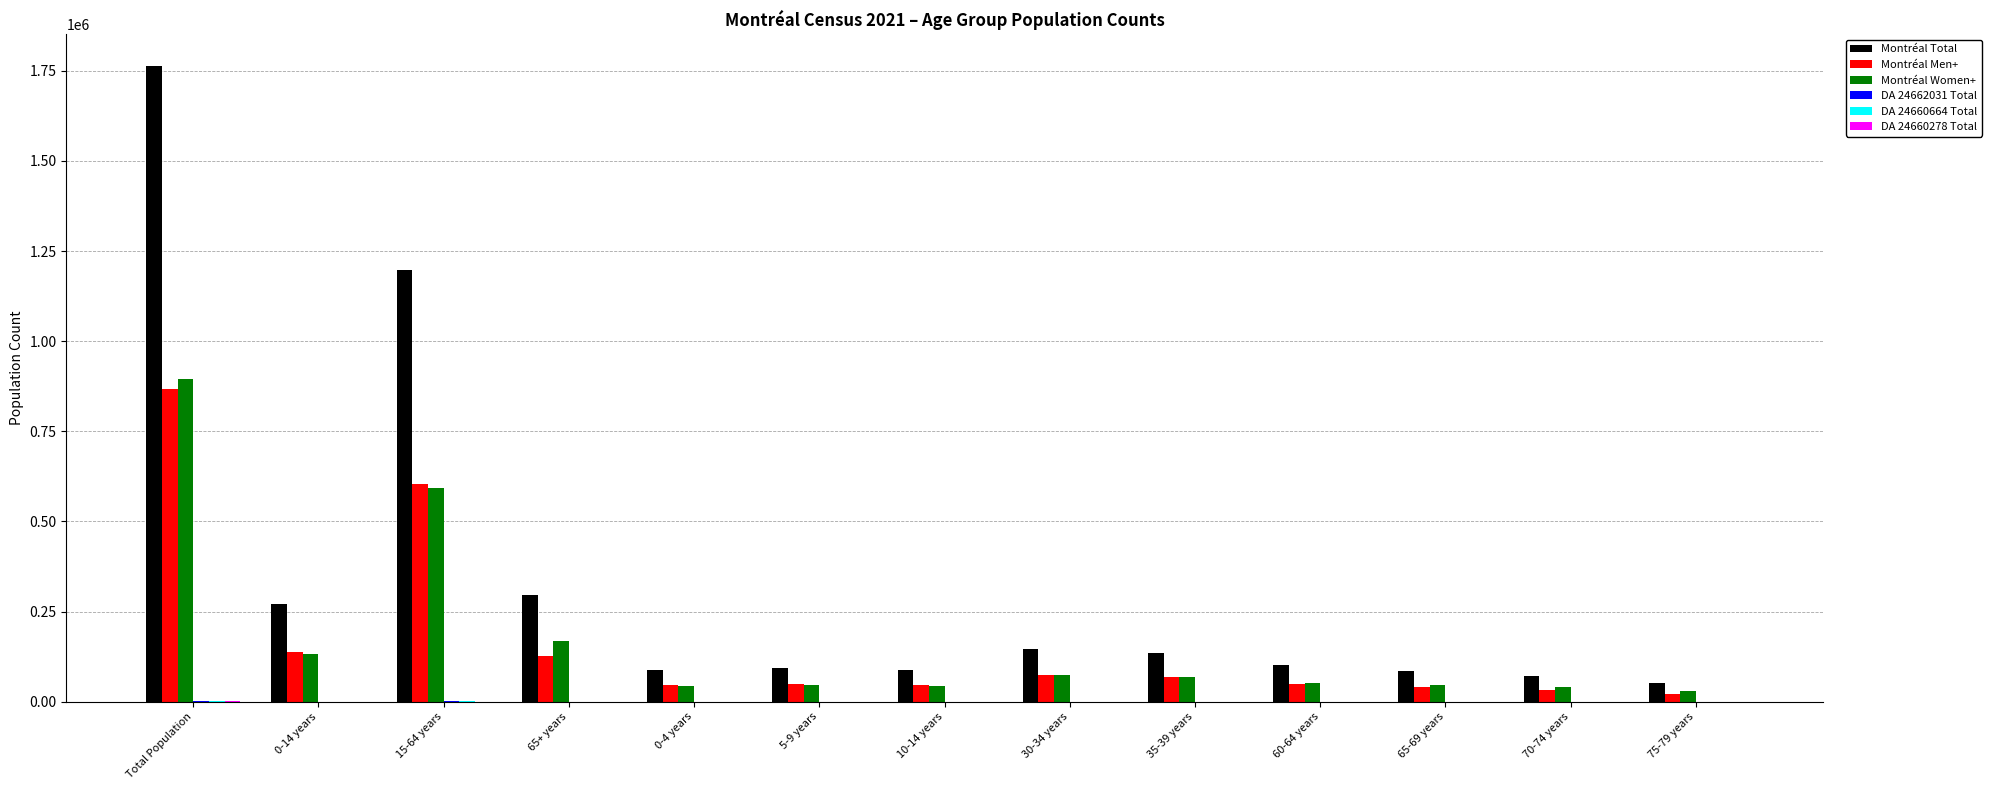

How many groups of bars are there?

13